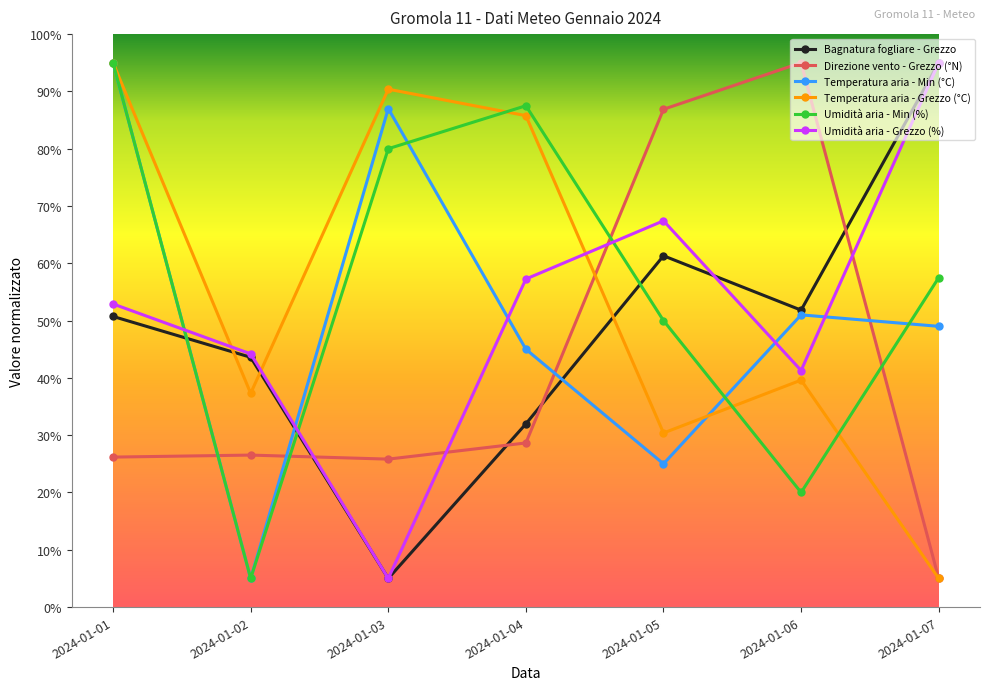

In Temperatura aria - Grezzo (°C), how many points are higher than both neighbors (excluding endpoints)?

2